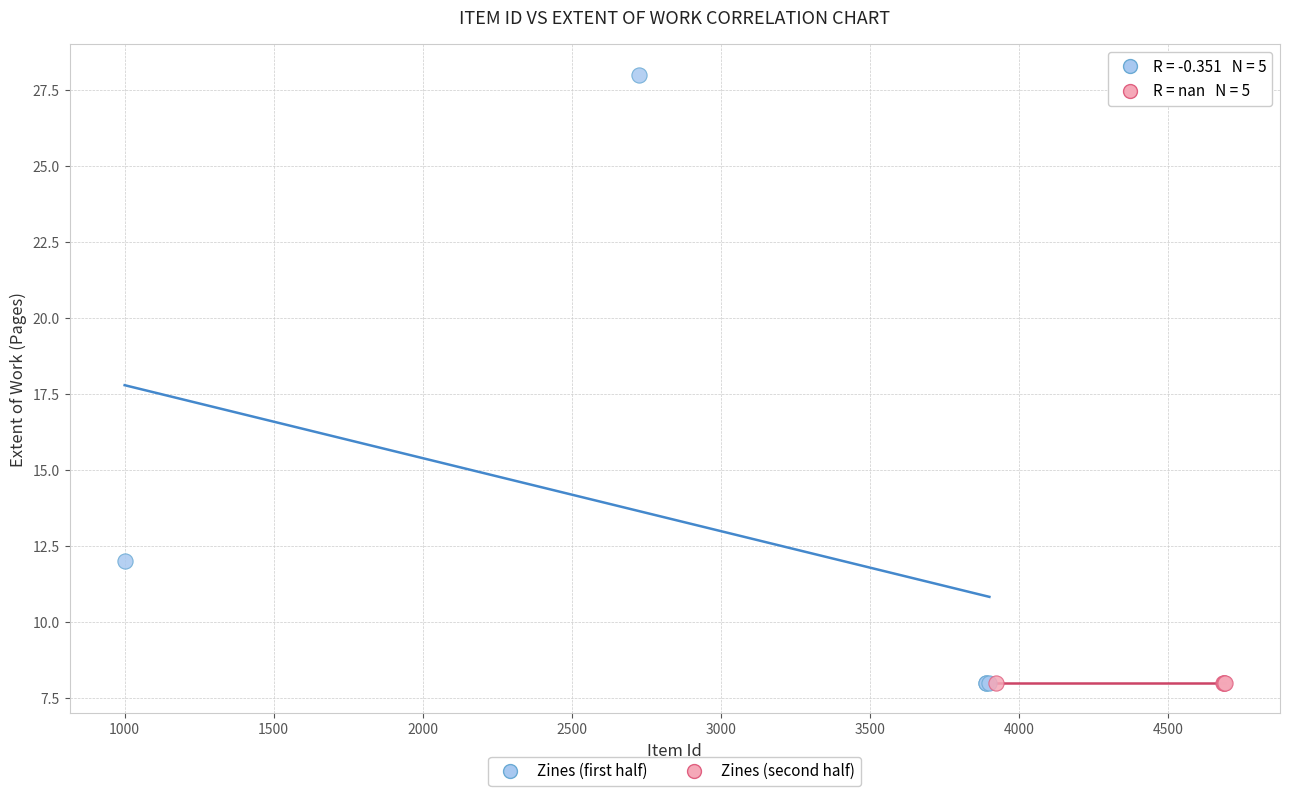

Which series contains the highest Y value?

Zines (first half)